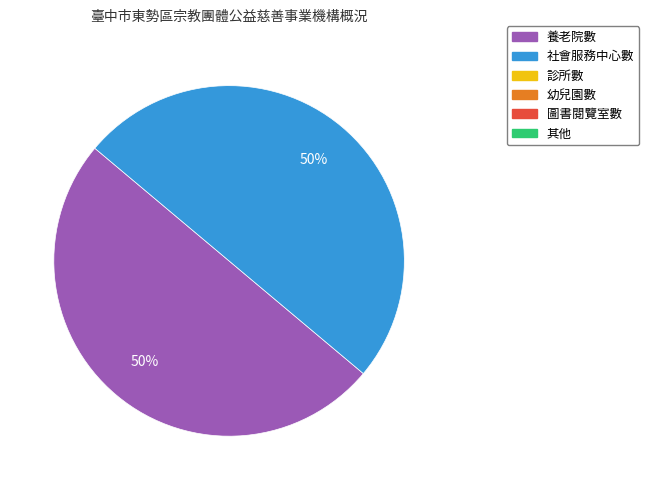

Count the number of slices in the pie.

2